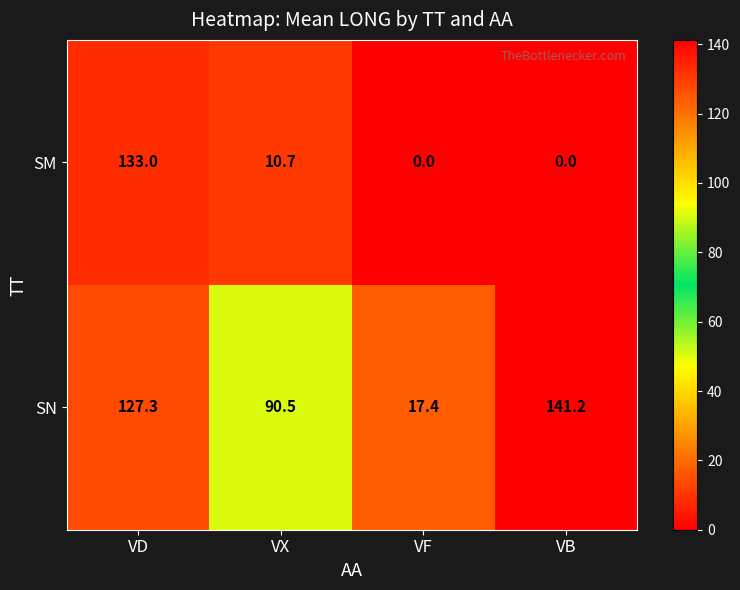

The SN series shows 17.4 at VF. True or false?

True